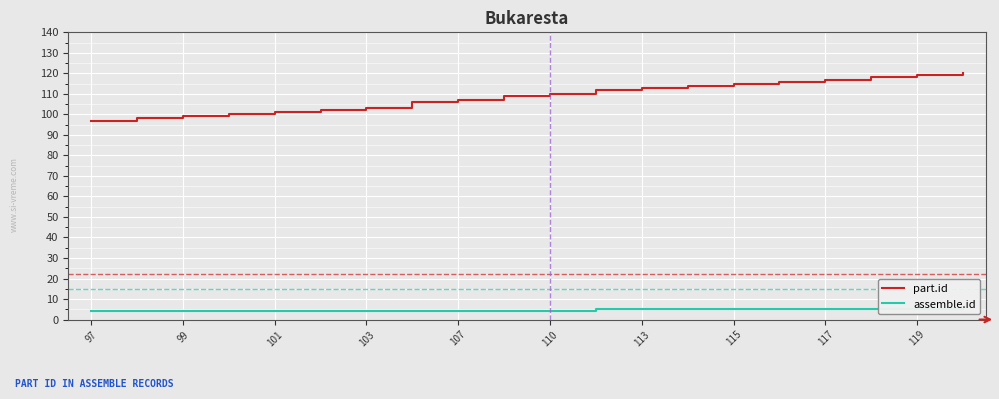

Rank the series by their maximum value, from highest to lowest.

part.id, assemble.id